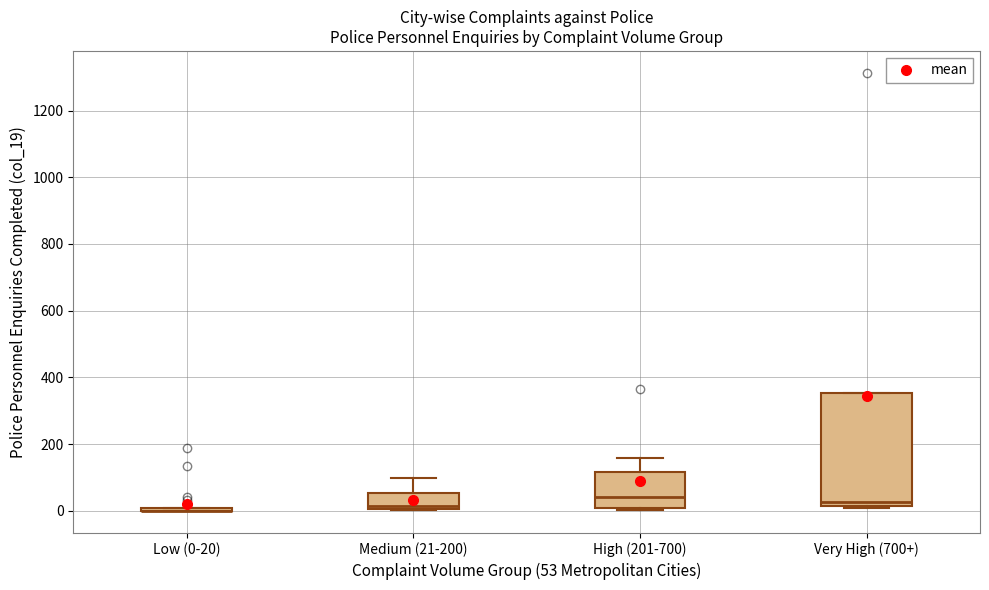

Reading left to right, read every box against the y-axis: the position of its median line, the range the box covers, and the ends of its whiskers. The values are not printed on the chart, so give them approximately, as read against the axis.

Low (0-20): box collapsed to a line at 0, whiskers 0 to 20
Medium (21-200): median 20, box 0 to 60, whiskers 0 to 100
High (201-700): median 40, box 0 to 120, whiskers 0 to 160
Very High (700+): median 20 (just above the box's lower edge), box 20 to 360, whiskers 0 to 360